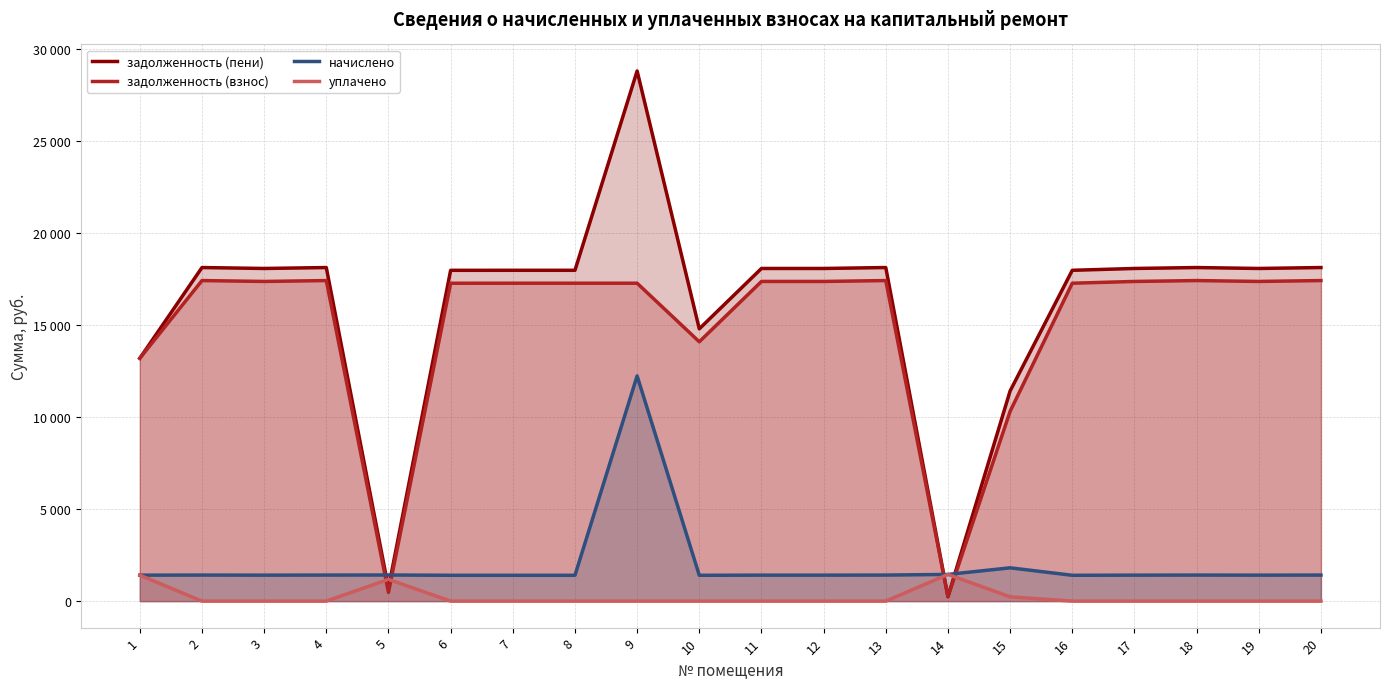

What are all the series names shown in the legend?

задолженность (пени), задолженность (взнос), начислено, уплачено